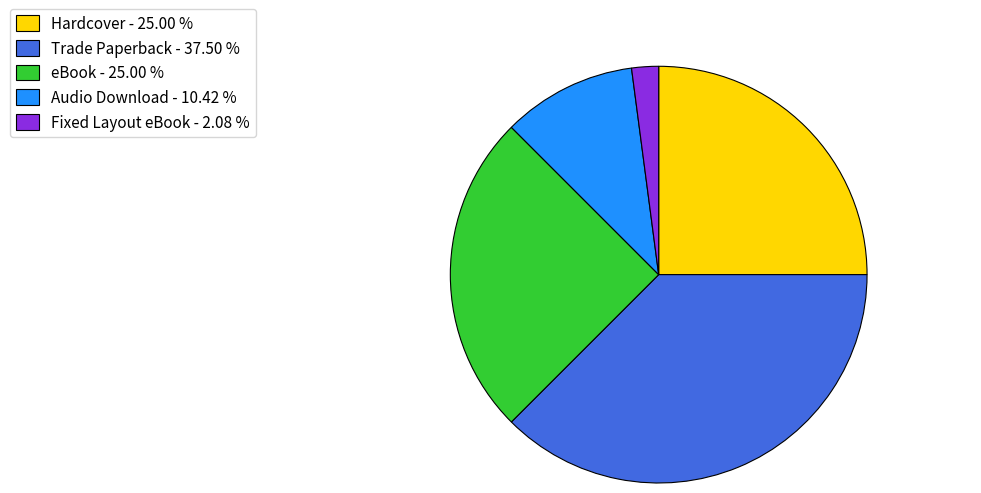

Combined, do eBook - 25.00 % and Fixed Layout eBook - 2.08 % account for over 50%?

No